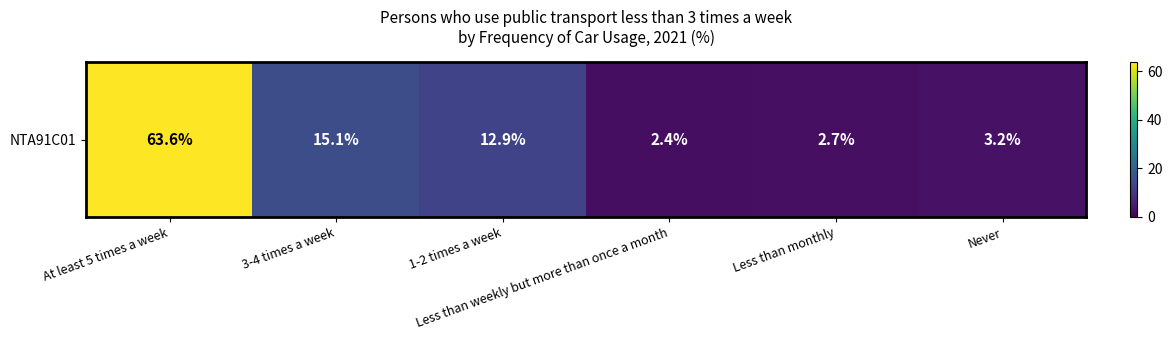

How many values are below 12?

3